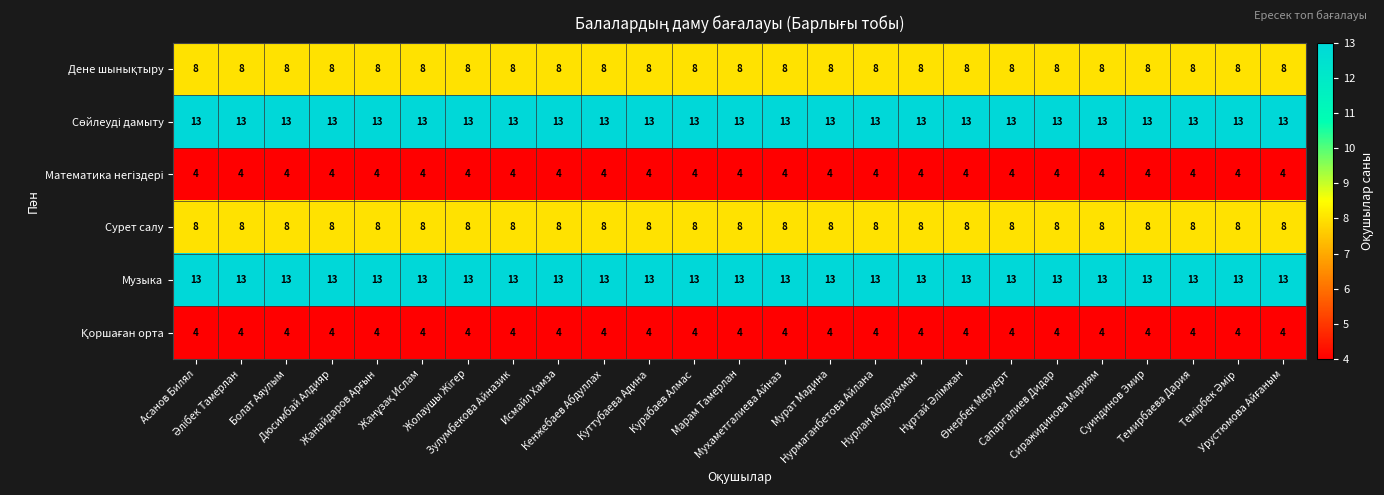

What is the smallest value displayed?

4